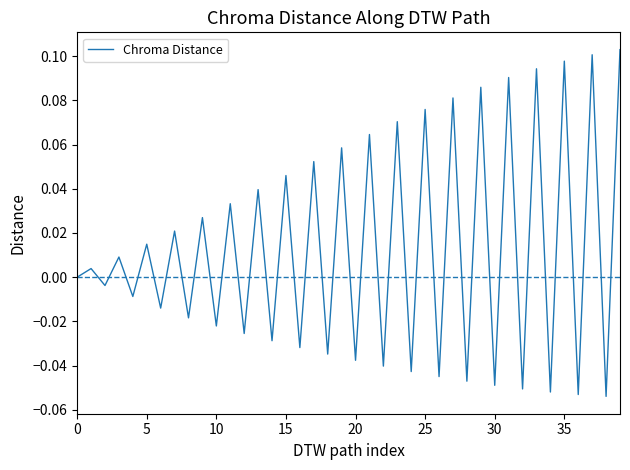

Is this an area chart (filled region under the line)?

No